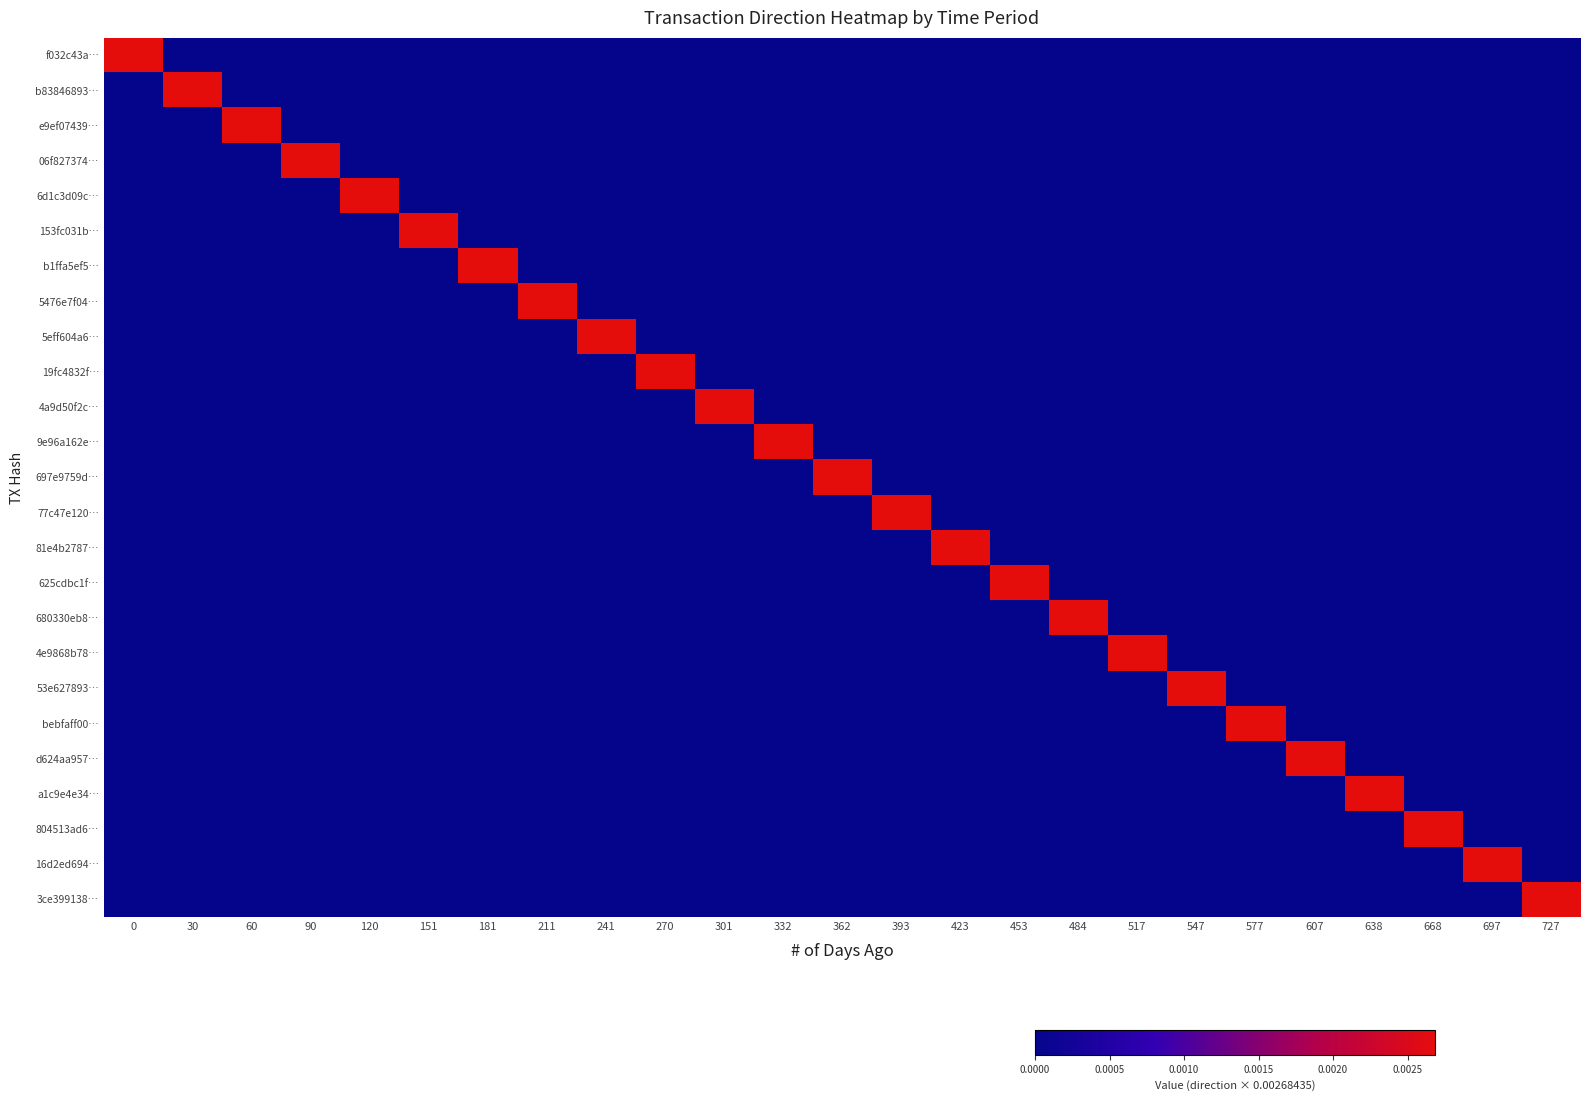

Reading left to right, what are all the values shown in this chart?

f032c43a…: 0=0.0	30=0.0	60=0.0	90=0.0	120=0.0	151=0.0	181=0.0	211=0.0	241=0.0	270=0.0	301=0.0	332=0.0	362=0.0	393=0.0	423=0.0	453=0.0	484=0.0	517=0.0	547=0.0	577=0.0	607=0.0	638=0.0	668=0.0	697=0.0	727=0.0
b83846893…: 0=0.0	30=0.0	60=0.0	90=0.0	120=0.0	151=0.0	181=0.0	211=0.0	241=0.0	270=0.0	301=0.0	332=0.0	362=0.0	393=0.0	423=0.0	453=0.0	484=0.0	517=0.0	547=0.0	577=0.0	607=0.0	638=0.0	668=0.0	697=0.0	727=0.0
e9ef07439…: 0=0.0	30=0.0	60=0.0	90=0.0	120=0.0	151=0.0	181=0.0	211=0.0	241=0.0	270=0.0	301=0.0	332=0.0	362=0.0	393=0.0	423=0.0	453=0.0	484=0.0	517=0.0	547=0.0	577=0.0	607=0.0	638=0.0	668=0.0	697=0.0	727=0.0
06f827374…: 0=0.0	30=0.0	60=0.0	90=0.0	120=0.0	151=0.0	181=0.0	211=0.0	241=0.0	270=0.0	301=0.0	332=0.0	362=0.0	393=0.0	423=0.0	453=0.0	484=0.0	517=0.0	547=0.0	577=0.0	607=0.0	638=0.0	668=0.0	697=0.0	727=0.0
6d1c3d09c…: 0=0.0	30=0.0	60=0.0	90=0.0	120=0.0	151=0.0	181=0.0	211=0.0	241=0.0	270=0.0	301=0.0	332=0.0	362=0.0	393=0.0	423=0.0	453=0.0	484=0.0	517=0.0	547=0.0	577=0.0	607=0.0	638=0.0	668=0.0	697=0.0	727=0.0
153fc031b…: 0=0.0	30=0.0	60=0.0	90=0.0	120=0.0	151=0.0	181=0.0	211=0.0	241=0.0	270=0.0	301=0.0	332=0.0	362=0.0	393=0.0	423=0.0	453=0.0	484=0.0	517=0.0	547=0.0	577=0.0	607=0.0	638=0.0	668=0.0	697=0.0	727=0.0
b1ffa5ef5…: 0=0.0	30=0.0	60=0.0	90=0.0	120=0.0	151=0.0	181=0.0	211=0.0	241=0.0	270=0.0	301=0.0	332=0.0	362=0.0	393=0.0	423=0.0	453=0.0	484=0.0	517=0.0	547=0.0	577=0.0	607=0.0	638=0.0	668=0.0	697=0.0	727=0.0
5476e7f04…: 0=0.0	30=0.0	60=0.0	90=0.0	120=0.0	151=0.0	181=0.0	211=0.0	241=0.0	270=0.0	301=0.0	332=0.0	362=0.0	393=0.0	423=0.0	453=0.0	484=0.0	517=0.0	547=0.0	577=0.0	607=0.0	638=0.0	668=0.0	697=0.0	727=0.0
5eff604a6…: 0=0.0	30=0.0	60=0.0	90=0.0	120=0.0	151=0.0	181=0.0	211=0.0	241=0.0	270=0.0	301=0.0	332=0.0	362=0.0	393=0.0	423=0.0	453=0.0	484=0.0	517=0.0	547=0.0	577=0.0	607=0.0	638=0.0	668=0.0	697=0.0	727=0.0
19fc4832f…: 0=0.0	30=0.0	60=0.0	90=0.0	120=0.0	151=0.0	181=0.0	211=0.0	241=0.0	270=0.0	301=0.0	332=0.0	362=0.0	393=0.0	423=0.0	453=0.0	484=0.0	517=0.0	547=0.0	577=0.0	607=0.0	638=0.0	668=0.0	697=0.0	727=0.0
4a9d50f2c…: 0=0.0	30=0.0	60=0.0	90=0.0	120=0.0	151=0.0	181=0.0	211=0.0	241=0.0	270=0.0	301=0.0	332=0.0	362=0.0	393=0.0	423=0.0	453=0.0	484=0.0	517=0.0	547=0.0	577=0.0	607=0.0	638=0.0	668=0.0	697=0.0	727=0.0
9e96a162e…: 0=0.0	30=0.0	60=0.0	90=0.0	120=0.0	151=0.0	181=0.0	211=0.0	241=0.0	270=0.0	301=0.0	332=0.0	362=0.0	393=0.0	423=0.0	453=0.0	484=0.0	517=0.0	547=0.0	577=0.0	607=0.0	638=0.0	668=0.0	697=0.0	727=0.0
697e9759d…: 0=0.0	30=0.0	60=0.0	90=0.0	120=0.0	151=0.0	181=0.0	211=0.0	241=0.0	270=0.0	301=0.0	332=0.0	362=0.0	393=0.0	423=0.0	453=0.0	484=0.0	517=0.0	547=0.0	577=0.0	607=0.0	638=0.0	668=0.0	697=0.0	727=0.0
77c47e120…: 0=0.0	30=0.0	60=0.0	90=0.0	120=0.0	151=0.0	181=0.0	211=0.0	241=0.0	270=0.0	301=0.0	332=0.0	362=0.0	393=0.0	423=0.0	453=0.0	484=0.0	517=0.0	547=0.0	577=0.0	607=0.0	638=0.0	668=0.0	697=0.0	727=0.0
81e4b2787…: 0=0.0	30=0.0	60=0.0	90=0.0	120=0.0	151=0.0	181=0.0	211=0.0	241=0.0	270=0.0	301=0.0	332=0.0	362=0.0	393=0.0	423=0.0	453=0.0	484=0.0	517=0.0	547=0.0	577=0.0	607=0.0	638=0.0	668=0.0	697=0.0	727=0.0
625cdbc1f…: 0=0.0	30=0.0	60=0.0	90=0.0	120=0.0	151=0.0	181=0.0	211=0.0	241=0.0	270=0.0	301=0.0	332=0.0	362=0.0	393=0.0	423=0.0	453=0.0	484=0.0	517=0.0	547=0.0	577=0.0	607=0.0	638=0.0	668=0.0	697=0.0	727=0.0
680330eb8…: 0=0.0	30=0.0	60=0.0	90=0.0	120=0.0	151=0.0	181=0.0	211=0.0	241=0.0	270=0.0	301=0.0	332=0.0	362=0.0	393=0.0	423=0.0	453=0.0	484=0.0	517=0.0	547=0.0	577=0.0	607=0.0	638=0.0	668=0.0	697=0.0	727=0.0
4e9868b78…: 0=0.0	30=0.0	60=0.0	90=0.0	120=0.0	151=0.0	181=0.0	211=0.0	241=0.0	270=0.0	301=0.0	332=0.0	362=0.0	393=0.0	423=0.0	453=0.0	484=0.0	517=0.0	547=0.0	577=0.0	607=0.0	638=0.0	668=0.0	697=0.0	727=0.0
53e627893…: 0=0.0	30=0.0	60=0.0	90=0.0	120=0.0	151=0.0	181=0.0	211=0.0	241=0.0	270=0.0	301=0.0	332=0.0	362=0.0	393=0.0	423=0.0	453=0.0	484=0.0	517=0.0	547=0.0	577=0.0	607=0.0	638=0.0	668=0.0	697=0.0	727=0.0
bebfaff00…: 0=0.0	30=0.0	60=0.0	90=0.0	120=0.0	151=0.0	181=0.0	211=0.0	241=0.0	270=0.0	301=0.0	332=0.0	362=0.0	393=0.0	423=0.0	453=0.0	484=0.0	517=0.0	547=0.0	577=0.0	607=0.0	638=0.0	668=0.0	697=0.0	727=0.0
d624aa957…: 0=0.0	30=0.0	60=0.0	90=0.0	120=0.0	151=0.0	181=0.0	211=0.0	241=0.0	270=0.0	301=0.0	332=0.0	362=0.0	393=0.0	423=0.0	453=0.0	484=0.0	517=0.0	547=0.0	577=0.0	607=0.0	638=0.0	668=0.0	697=0.0	727=0.0
a1c9e4e34…: 0=0.0	30=0.0	60=0.0	90=0.0	120=0.0	151=0.0	181=0.0	211=0.0	241=0.0	270=0.0	301=0.0	332=0.0	362=0.0	393=0.0	423=0.0	453=0.0	484=0.0	517=0.0	547=0.0	577=0.0	607=0.0	638=0.0	668=0.0	697=0.0	727=0.0
804513ad6…: 0=0.0	30=0.0	60=0.0	90=0.0	120=0.0	151=0.0	181=0.0	211=0.0	241=0.0	270=0.0	301=0.0	332=0.0	362=0.0	393=0.0	423=0.0	453=0.0	484=0.0	517=0.0	547=0.0	577=0.0	607=0.0	638=0.0	668=0.0	697=0.0	727=0.0
16d2ed694…: 0=0.0	30=0.0	60=0.0	90=0.0	120=0.0	151=0.0	181=0.0	211=0.0	241=0.0	270=0.0	301=0.0	332=0.0	362=0.0	393=0.0	423=0.0	453=0.0	484=0.0	517=0.0	547=0.0	577=0.0	607=0.0	638=0.0	668=0.0	697=0.0	727=0.0
3ce399138…: 0=0.0	30=0.0	60=0.0	90=0.0	120=0.0	151=0.0	181=0.0	211=0.0	241=0.0	270=0.0	301=0.0	332=0.0	362=0.0	393=0.0	423=0.0	453=0.0	484=0.0	517=0.0	547=0.0	577=0.0	607=0.0	638=0.0	668=0.0	697=0.0	727=0.0